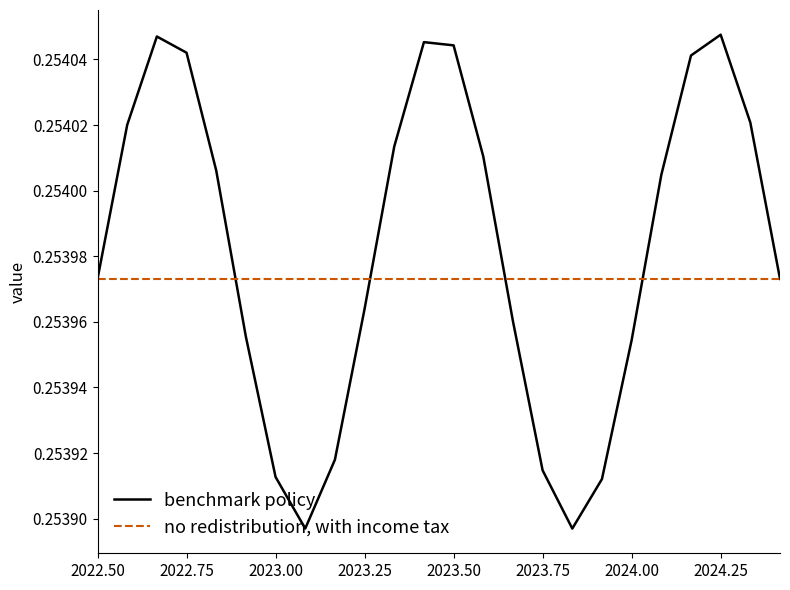

Which series has the largest range (max minus min)?

benchmark policy